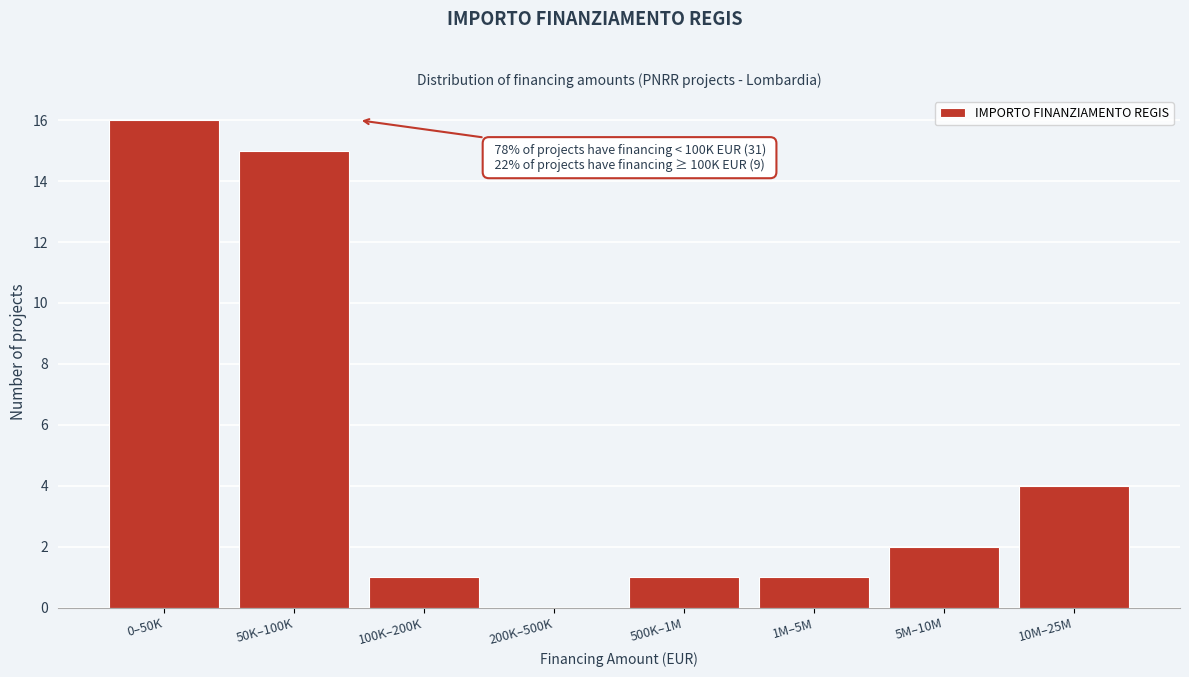

Reading right to left, extract all data points from this chart.

10M–25M=4	5M–10M=2	1M–5M=1	500K–1M=1	200K–500K=0	100K–200K=1	50K–100K=15	0–50K=16